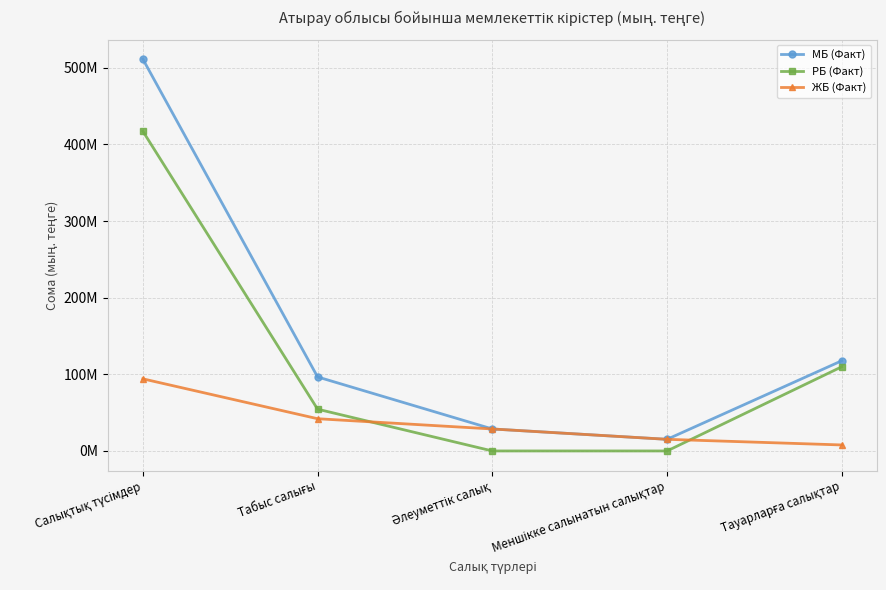

What is the difference between the maximum and minimum values in the ЖБ (Факт) series?

86263577